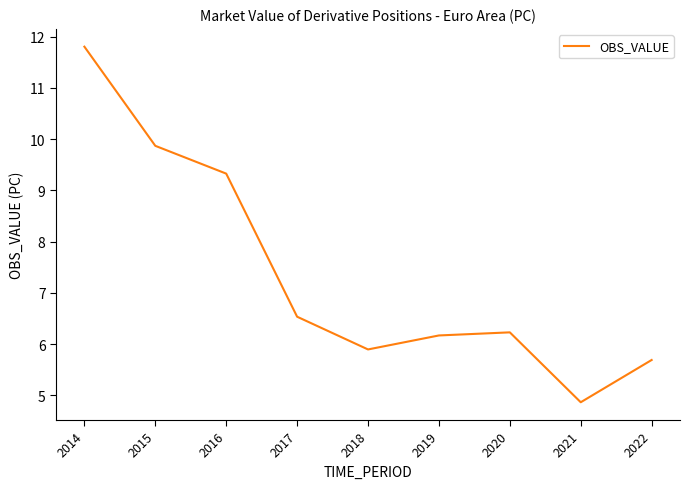

Between 2016 and 2017, which is larger?

2016